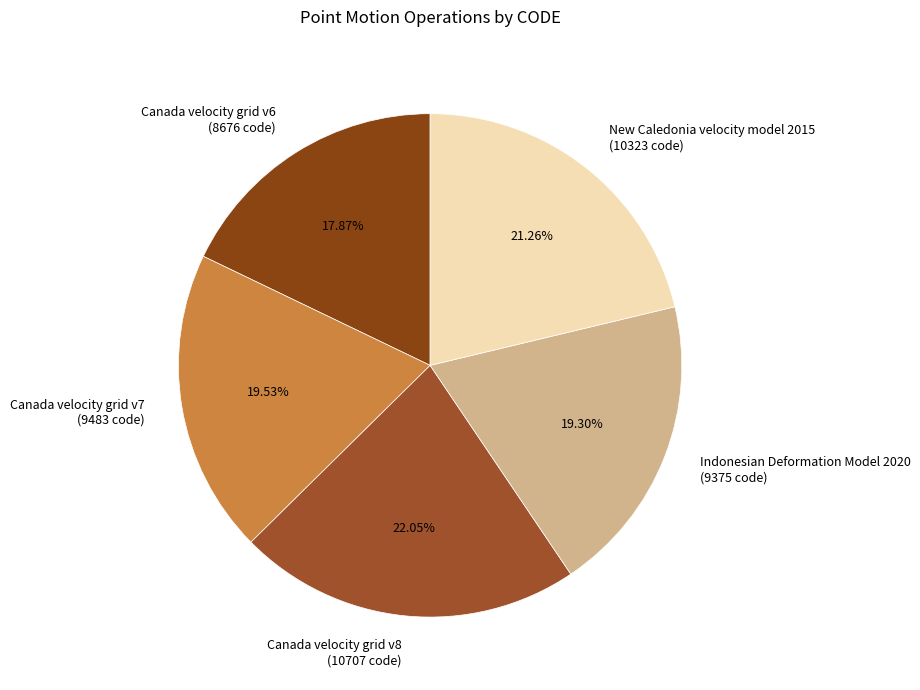

Between Indonesian Deformation Model 2020 (9375 code) and New Caledonia velocity model 2015 (10323 code), which is larger?

New Caledonia velocity model 2015 (10323 code)